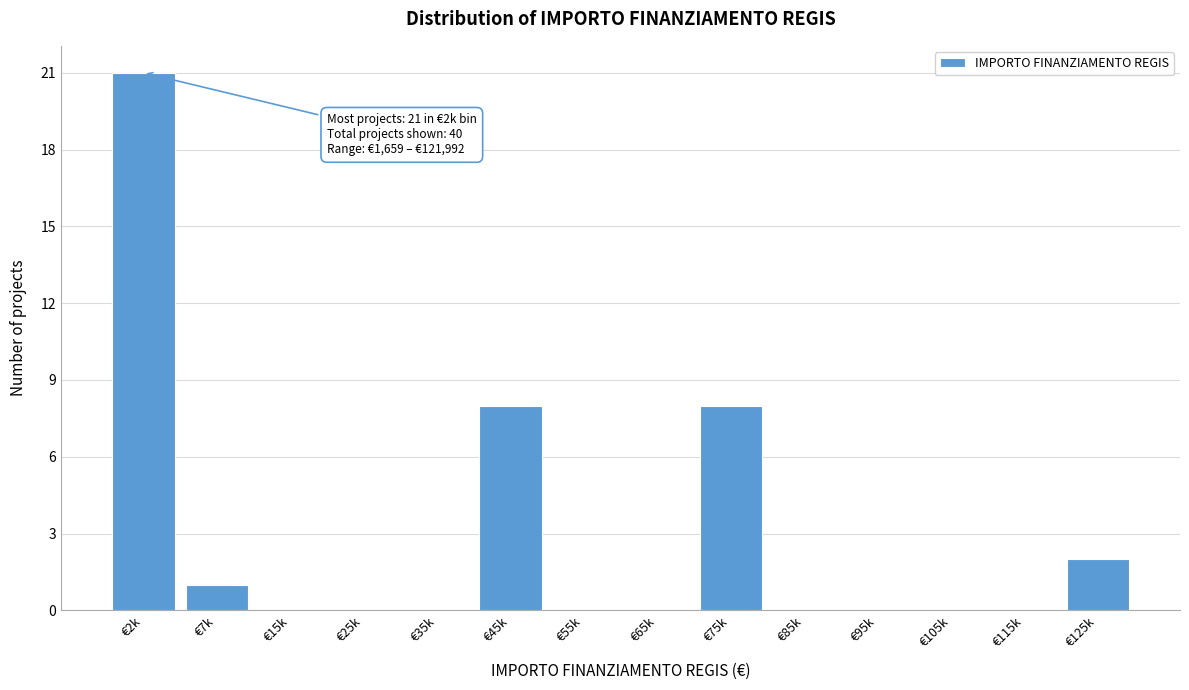

Reading right to left, what are all the values shown in this chart?

€125k=2	€115k=0	€105k=0	€95k=0	€85k=0	€75k=8	€65k=0	€55k=0	€45k=8	€35k=0	€25k=0	€15k=0	€7k=1	€2k=21